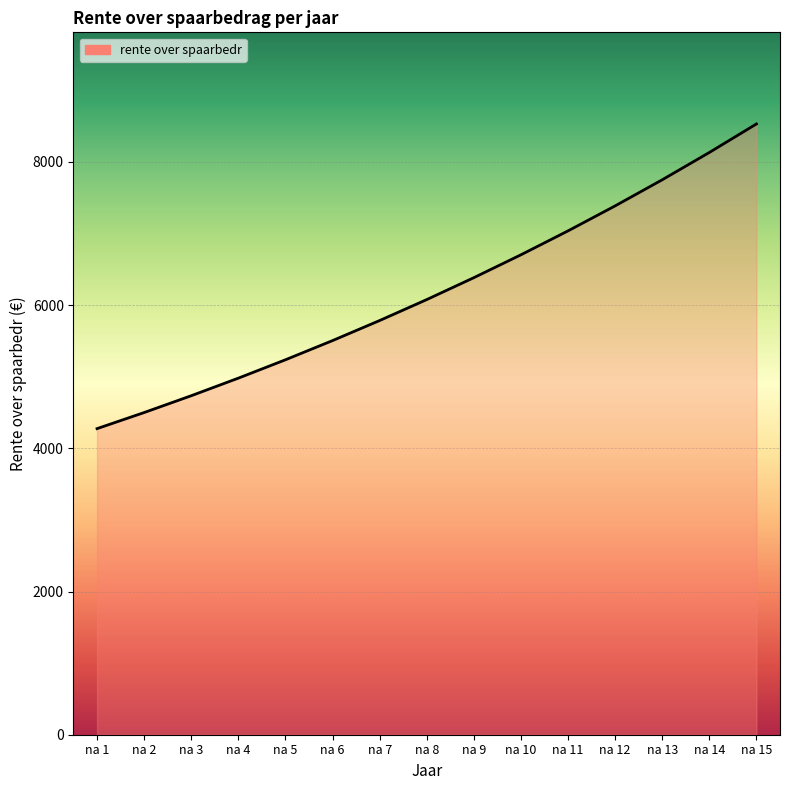

Reading right to left, what are all the values shown in this chart?

na 15=8530.5	na 14=8132.1	na 13=7750.9	na 12=7386.2	na 11=7037.1	na 10=6703.0	na 9=6383.4	na 8=6077.5	na 7=5784.8	na 6=5504.7	na 5=5236.6	na 4=4980.1	na 3=4734.7	na 2=4499.8	na 1=4275.0